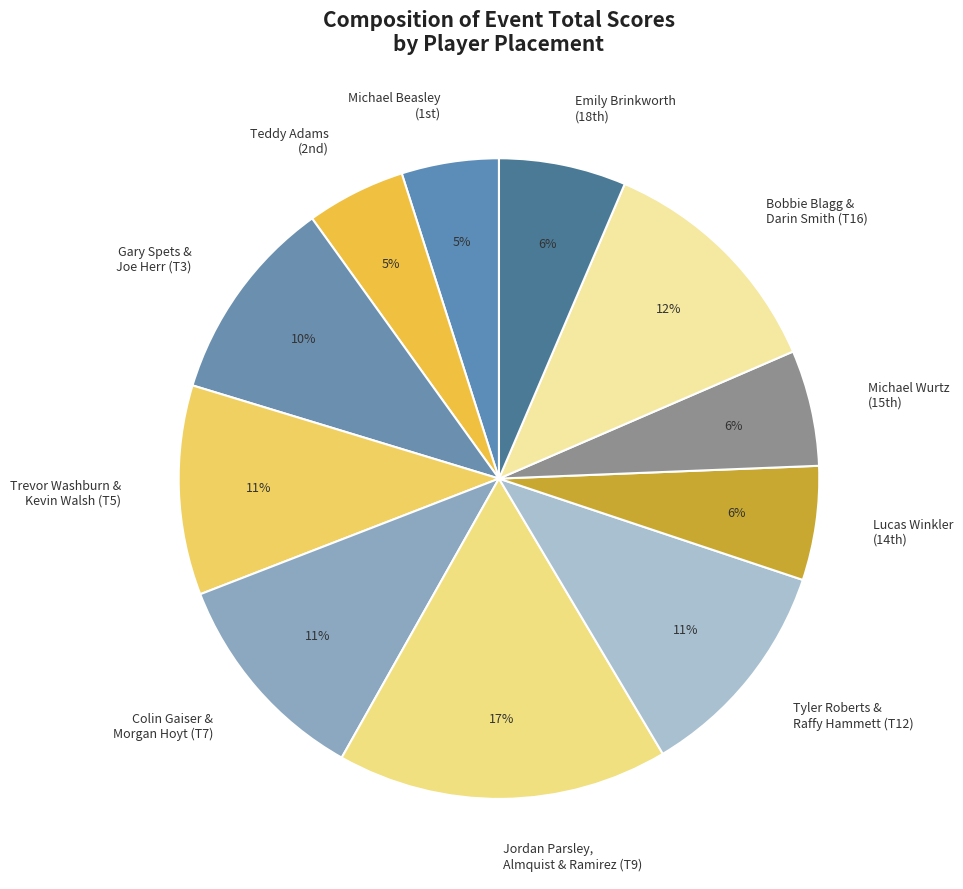

Is it true that Gary Spets & Joe Herr (T3) is 4% of the pie?

False